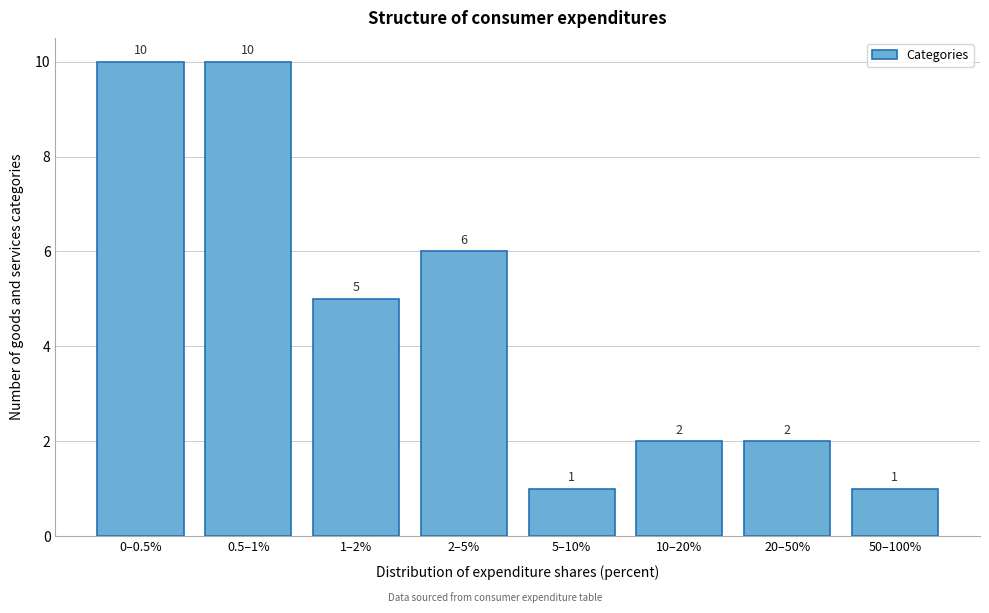

Reading right to left, transcribe all the data shown in this chart.

1	2	2	1	6	5	10	10